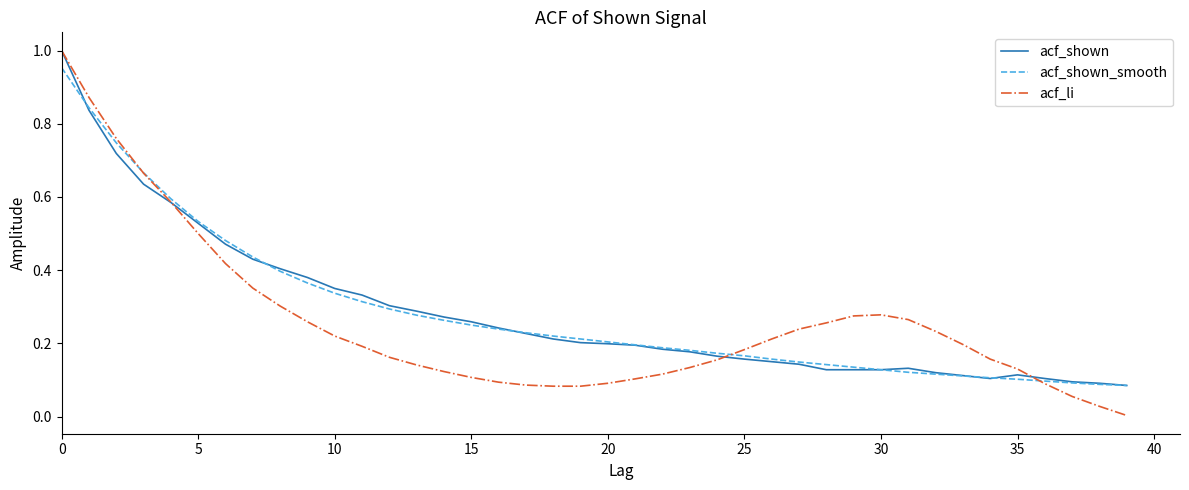

Which series has the largest range (max minus min)?

acf_li